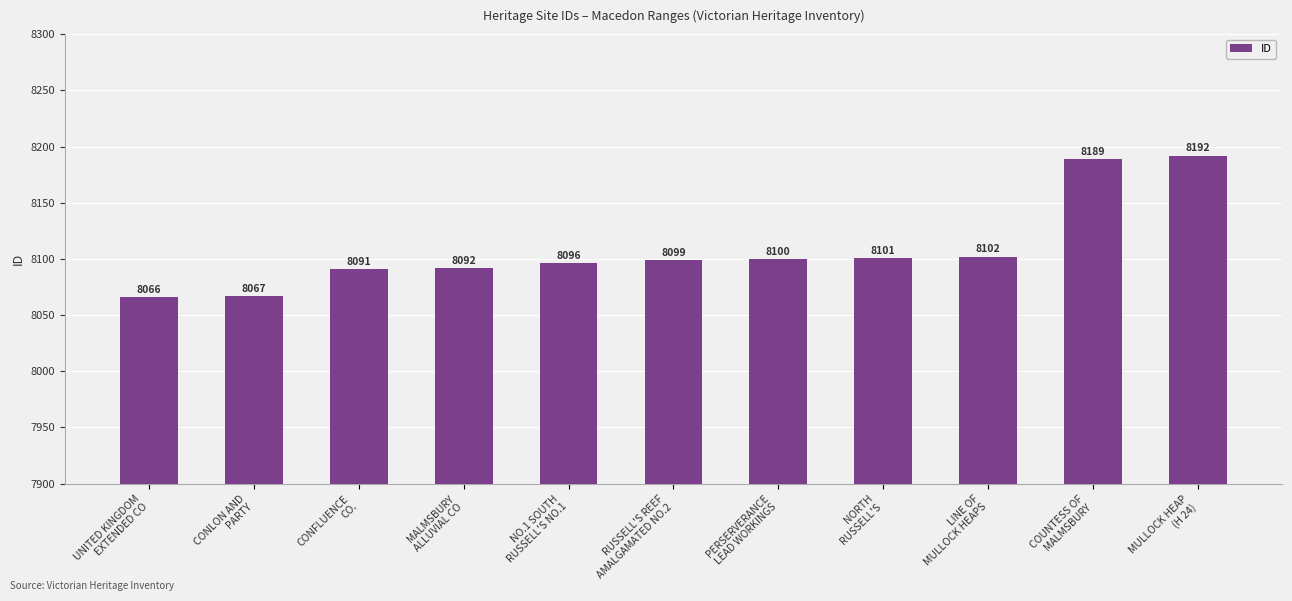

Reading left to right, extract all data points from this chart.

UNITED KINGDOM
EXTENDED CO=8066	CONLON AND
PARTY=8067	CONFLUENCE
CO.=8091	MALMSBURY
ALLUVIAL CO=8092	NO.1 SOUTH
RUSSELL'S NO.1=8096	RUSSELL'S REEF
AMALGAMATED NO.2=8099	PERSERVERANCE
LEAD WORKINGS=8100	NORTH
RUSSELL'S=8101	LINE OF
MULLOCK HEAPS=8102	COUNTESS OF
MALMSBURY=8189	MULLOCK HEAP
(H 24)=8192